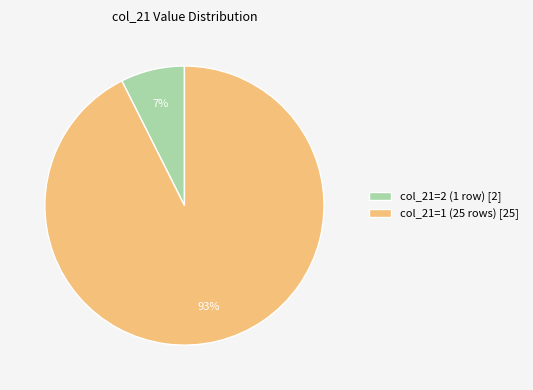

To the nearest percent, what is the average slice percentage?

50%